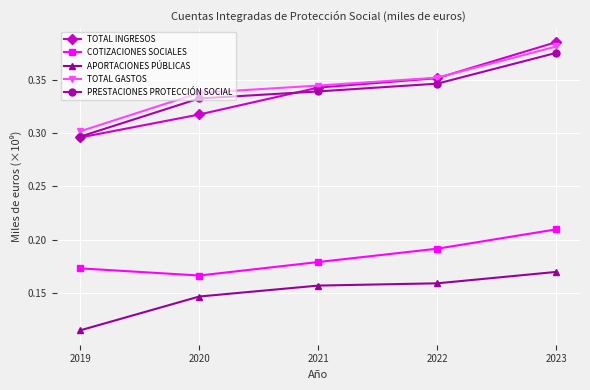

Which label corresponds to the largest value in the chart?

2023